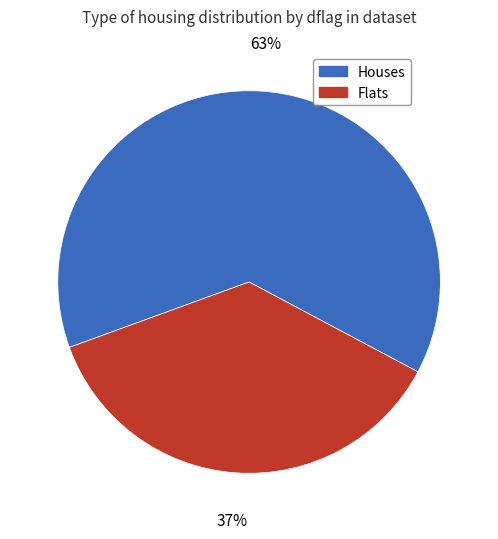

Does any single category account for the majority?

Yes